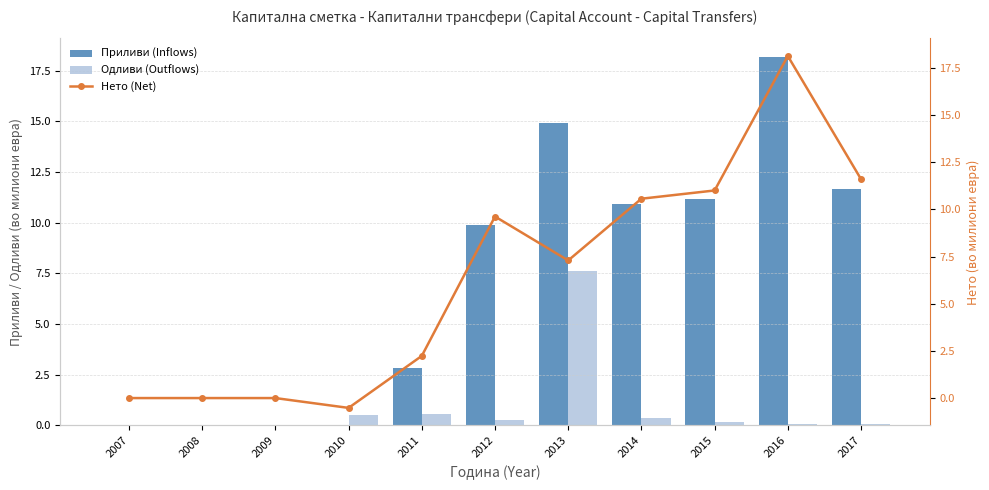

Is it true that Приливи (Inflows) equals 2.8 at 2011?

True